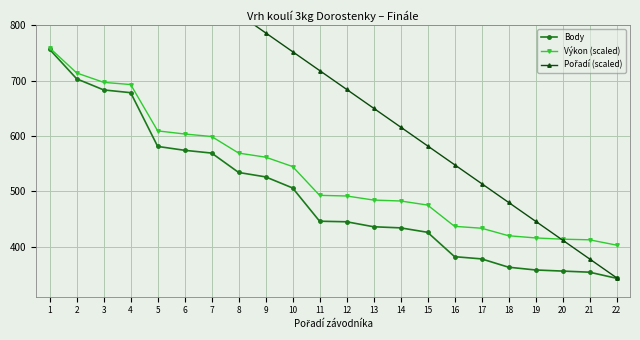

How many categories are shown in the chart?

22